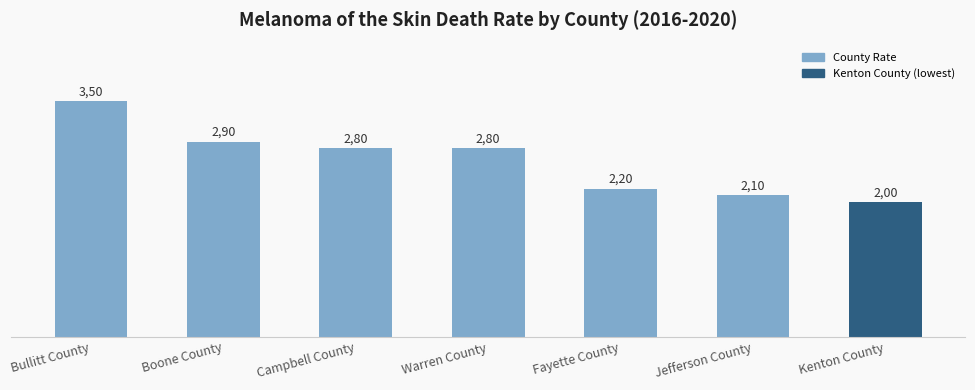

The chart shows a value of 2.8 at Warren County. True or false?

True